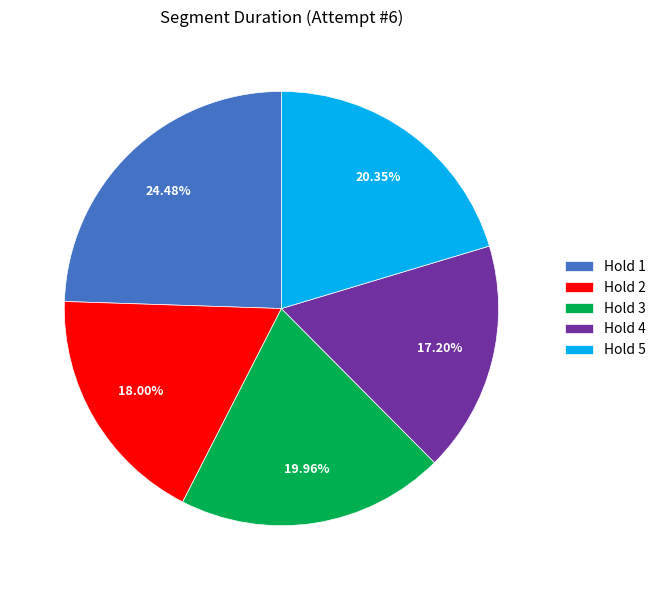

What percentage is the Hold 5 slice, to the nearest percent?

20%